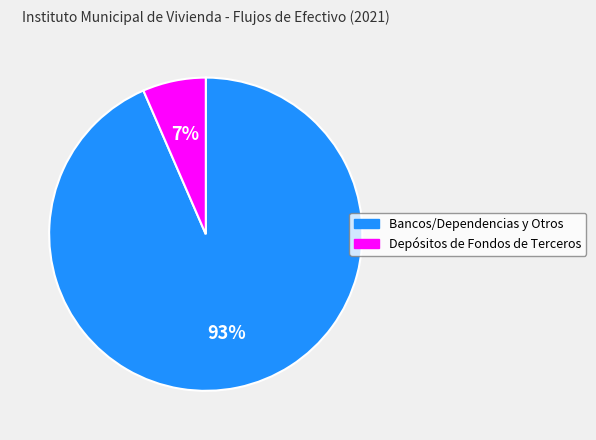

Which slice represents more than half of the pie?

Bancos/Dependencias y Otros